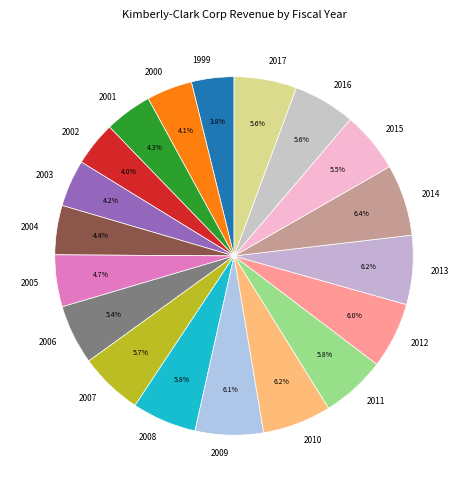

To the nearest percent, what percentage of the pie is 2012?

6%